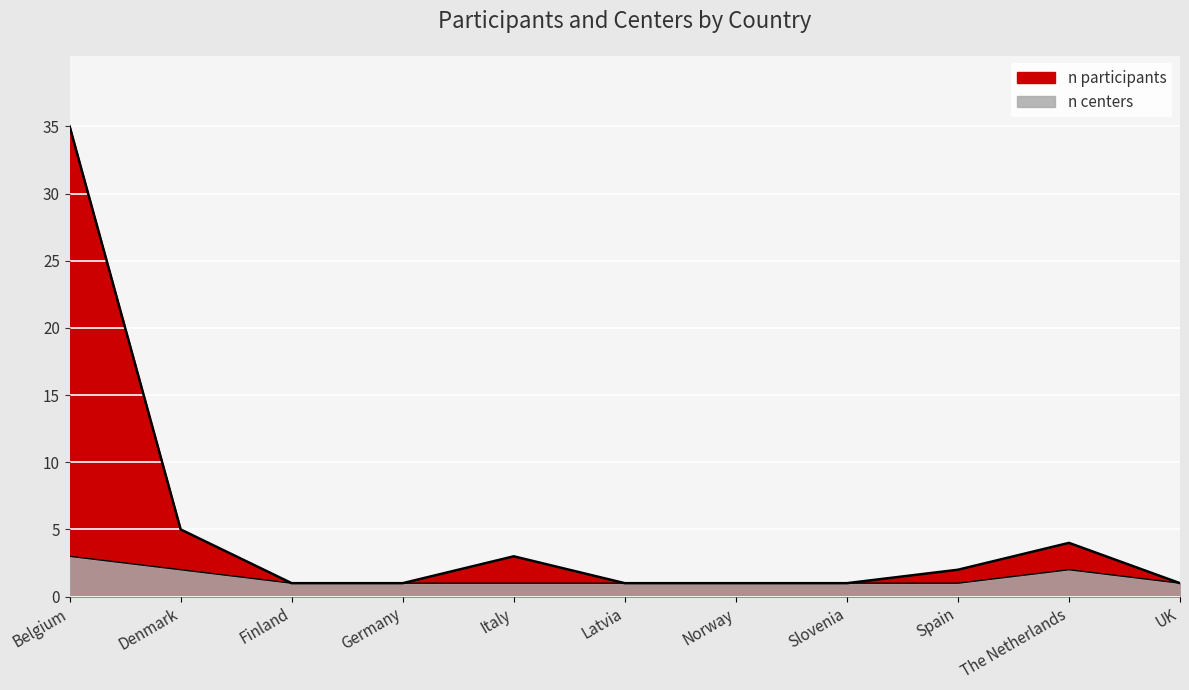

Count the number of categories in the chart.

11